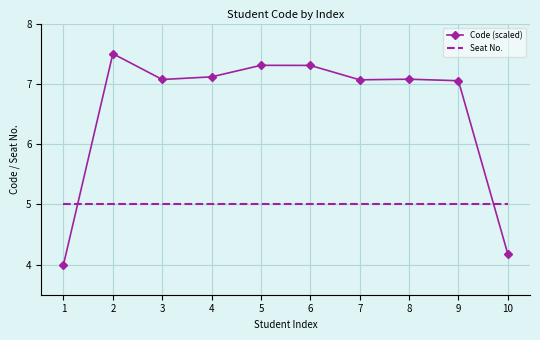

What is the difference between the Code (scaled) values at 10 and 9?

2.9